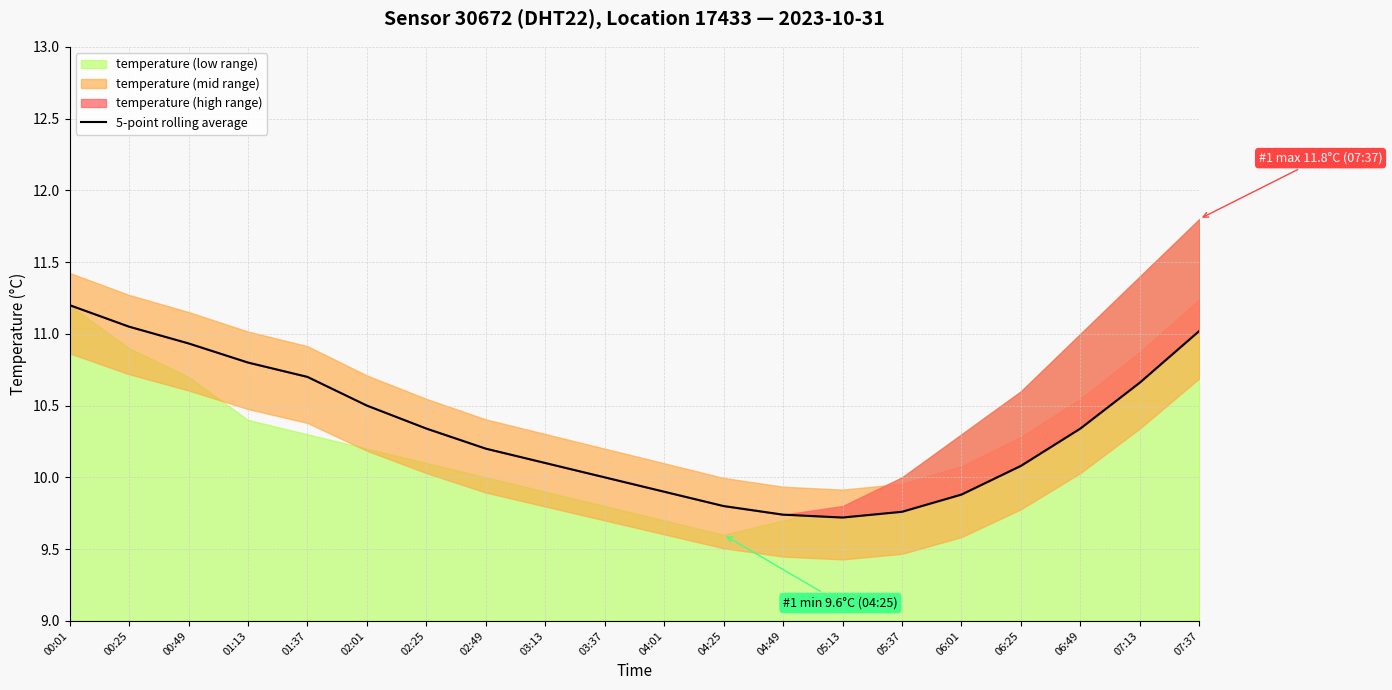

Rank the categories by value from lowest to highest.

05:13, 04:49, 05:37, 04:25, 06:01, 04:01, 03:37, 06:25, 03:13, 02:49, 02:25, 06:49, 02:01, 07:13, 01:37, 01:13, 00:49, 07:37, 00:25, 00:01